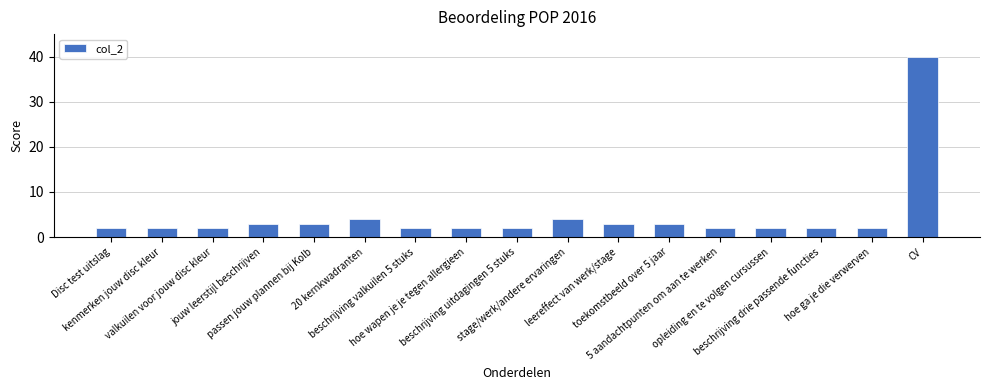

At which category does the chart reach its peak across all series?

CV